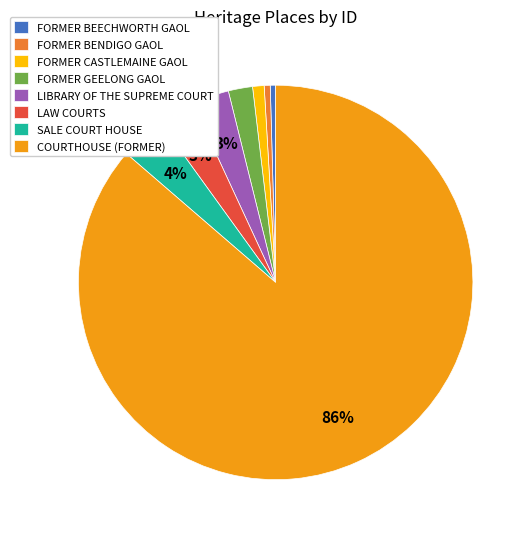

Does FORMER GEELONG GAOL account for over 50% of the chart?

No